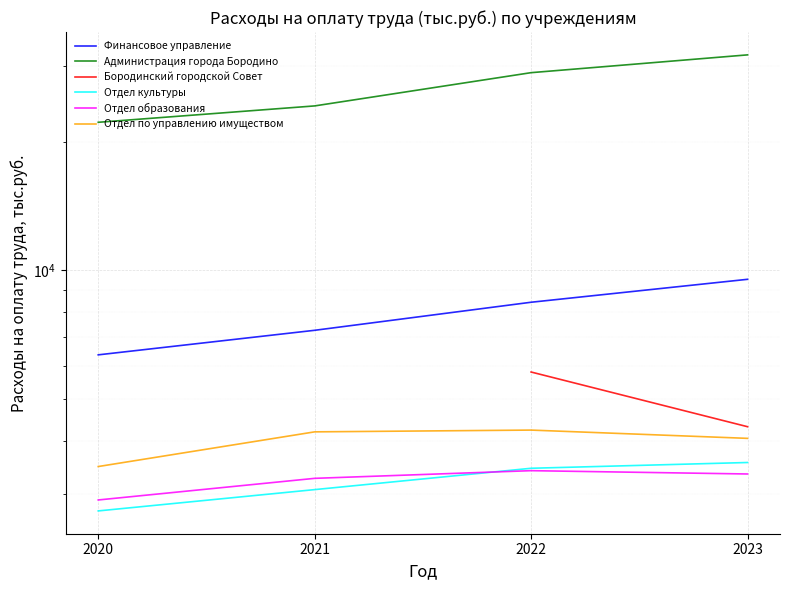

Which has a higher value, 2021 or 2022?

2022